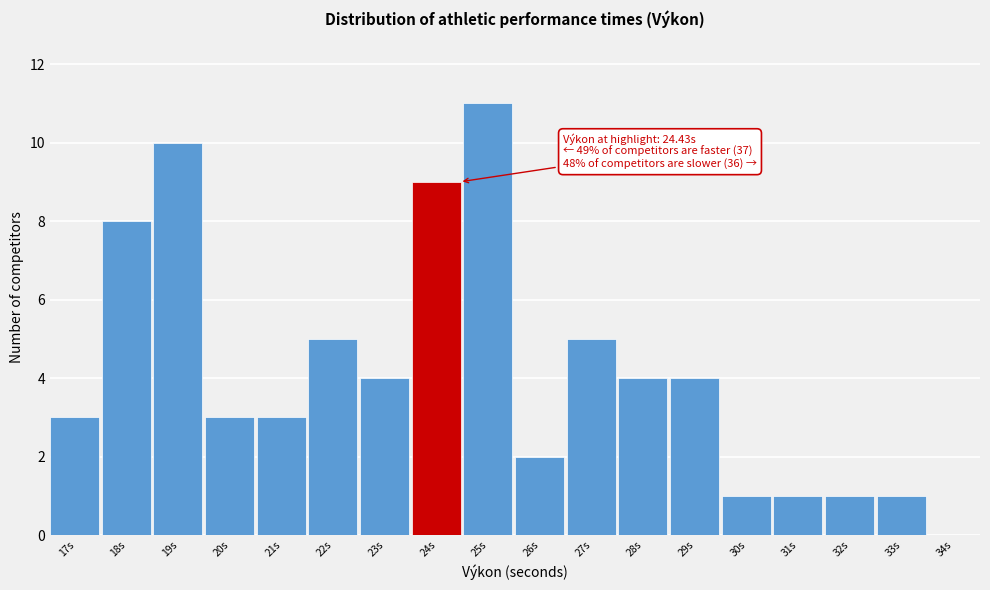

Reading right to left, transcribe all the data shown in this chart.

34s=0	33s=1	32s=1	31s=1	30s=1	29s=4	28s=4	27s=5	26s=2	25s=11	24s=9	23s=4	22s=5	21s=3	20s=3	19s=10	18s=8	17s=3